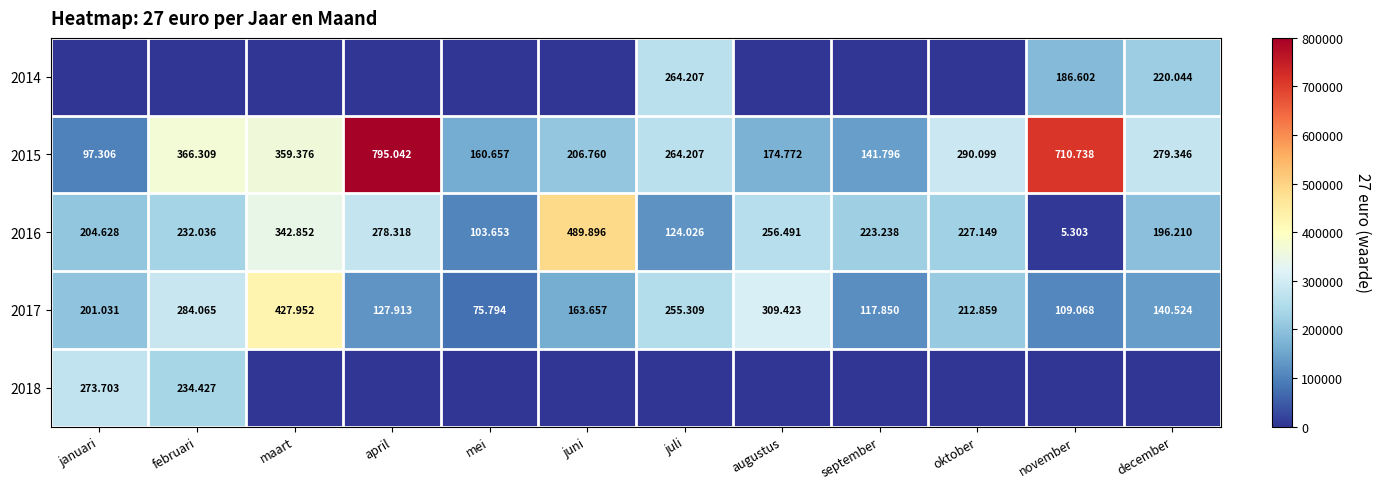

At which label does 2017 reach its minimum?

mei